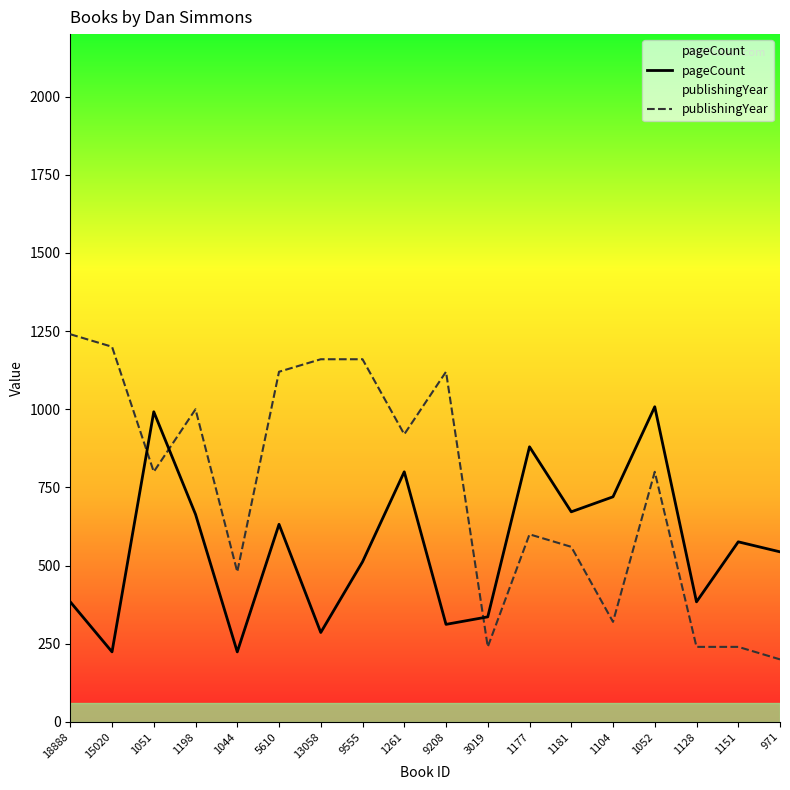

At how many categories does at least one series exceed 663?

13